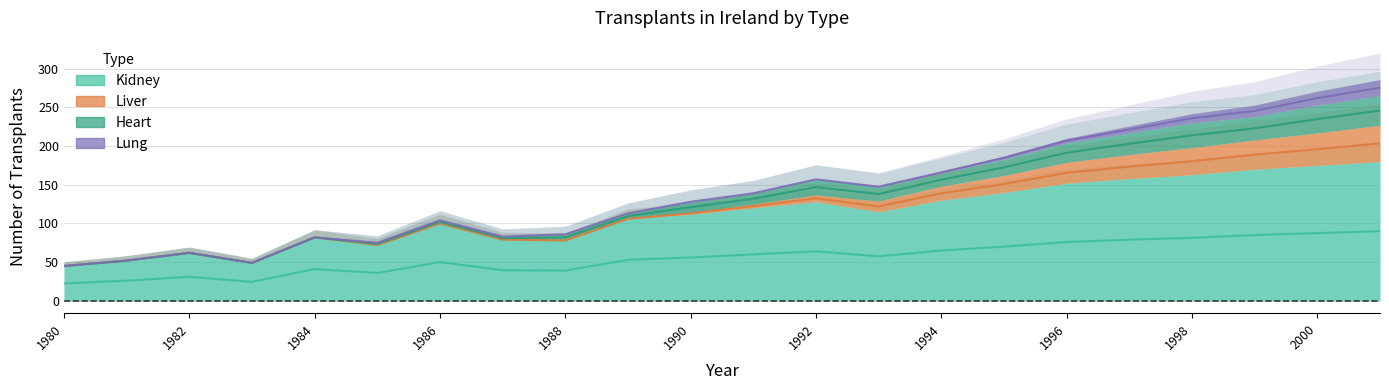

Is it true that Heart equals 185.0 at 1995?

True